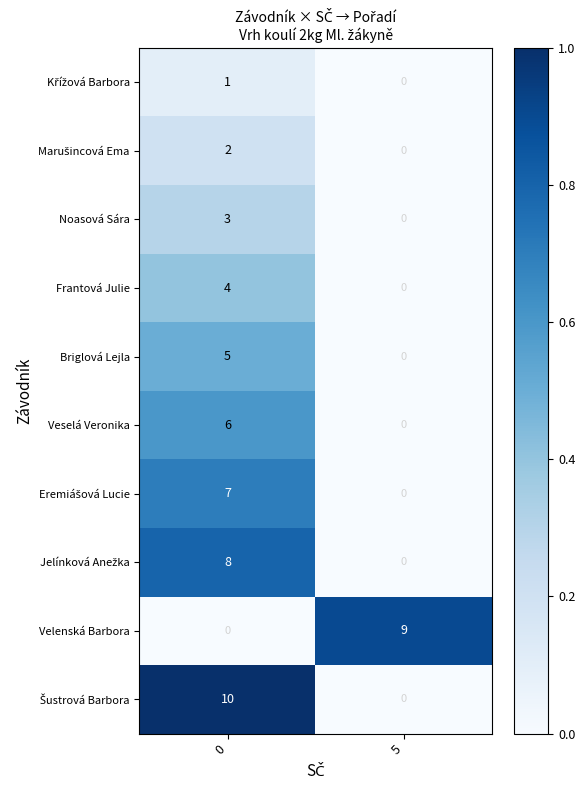

What is the total value across all series at 0?

46